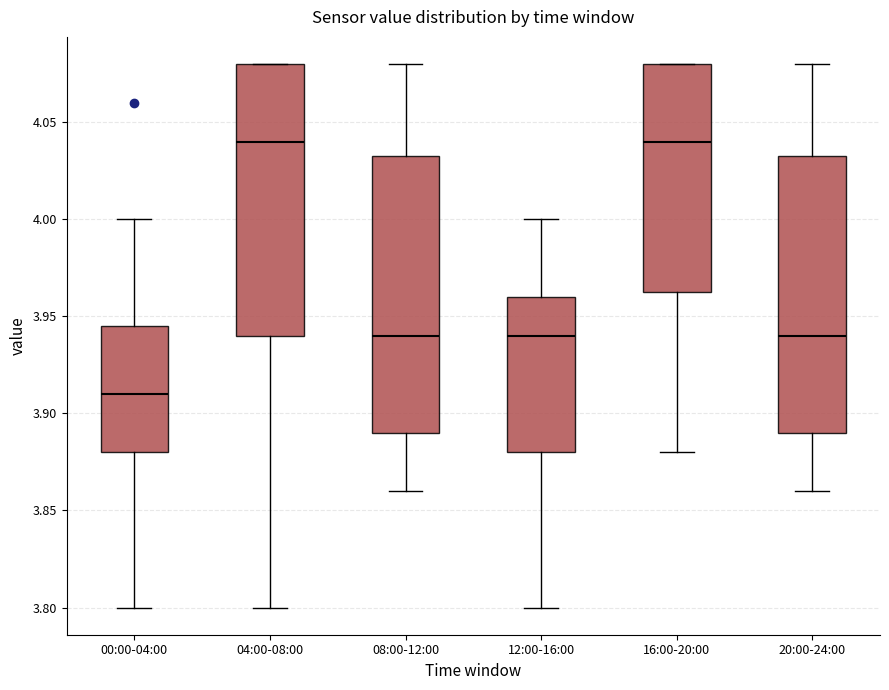

Reading left to right, transcribe this box plot: for each box, give where its median line is, the range the box spans, and where its two whiskers end, as read against the y-axis. The values are not printed on the chart, so give them approximately, as read against the axis.

00:00-04:00: median 3.910, box 3.880 to 3.945, whiskers 3.800 to 4.000
04:00-08:00: median 4.040, box 3.940 to 4.080, whiskers 3.800 to 4.080
08:00-12:00: median 3.940, box 3.890 to 4.035, whiskers 3.860 to 4.080
12:00-16:00: median 3.940, box 3.880 to 3.960, whiskers 3.800 to 4.000
16:00-20:00: median 4.040, box 3.965 to 4.080, whiskers 3.880 to 4.080
20:00-24:00: median 3.940, box 3.890 to 4.035, whiskers 3.860 to 4.080